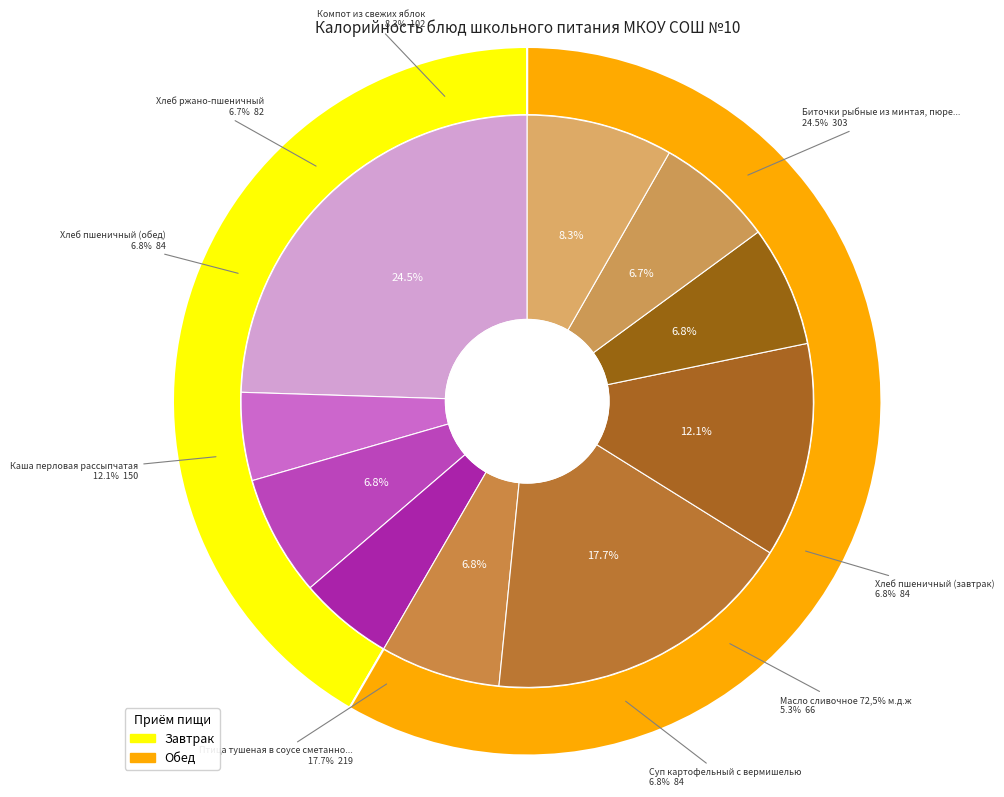

The Чай с лимоном slice represents 5% of the pie. True or false?

True